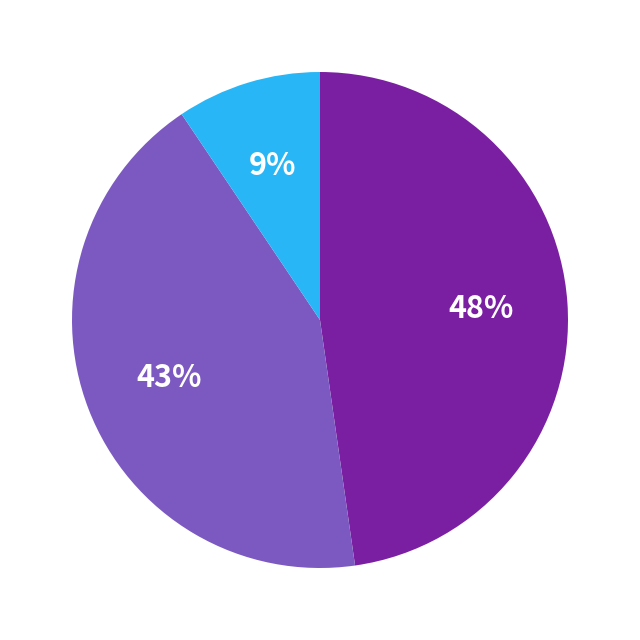

Is there any slice that represents more than half of the pie?

No